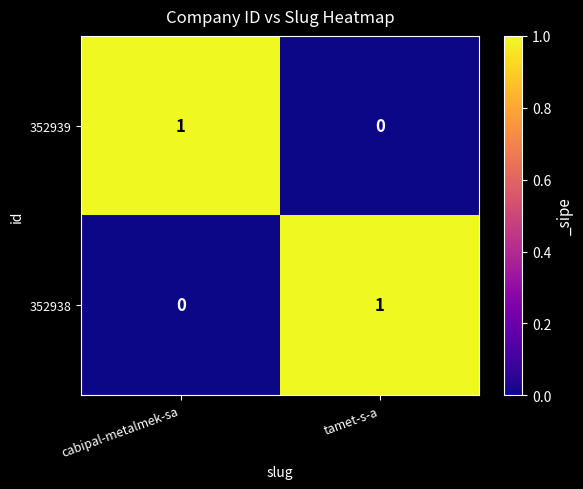

At tamet-s-a, list the series in order from smallest to largest.

352939, 352938